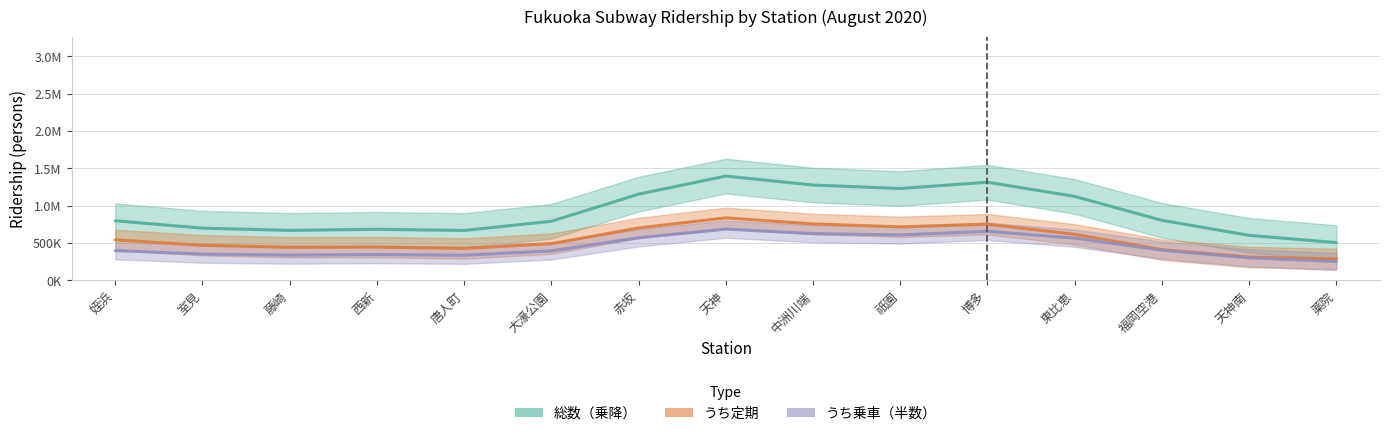

At which category is the sum across all series the highest?

天神